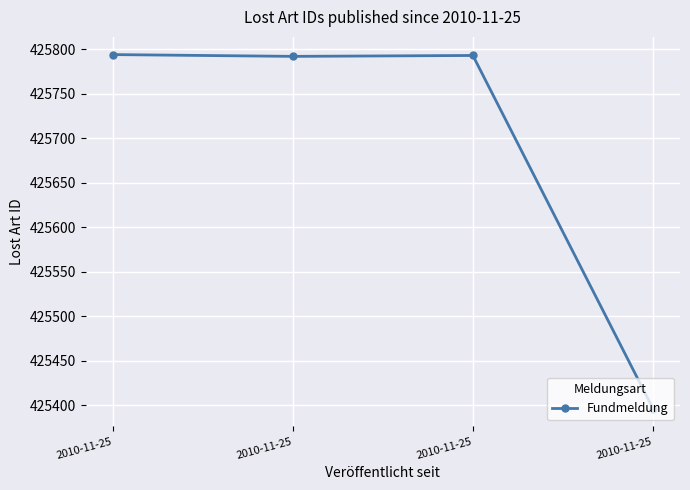

How many values are below 425793?

2